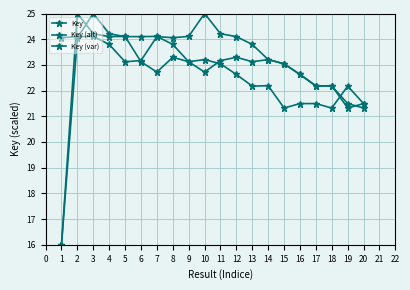

How many series are shown in this chart?

3